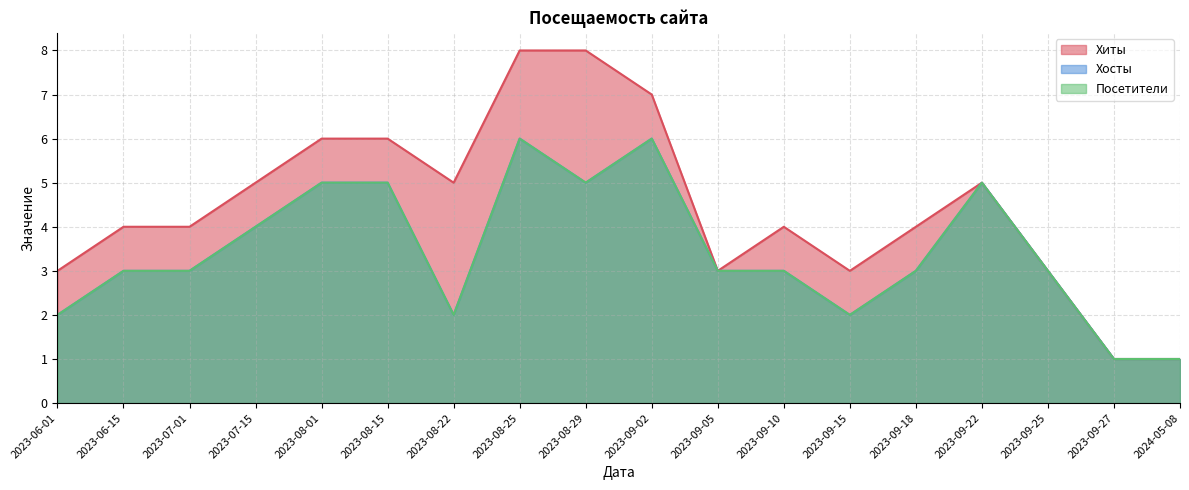

Is it true that Хиты equals 4 at 2023-09-10?

True